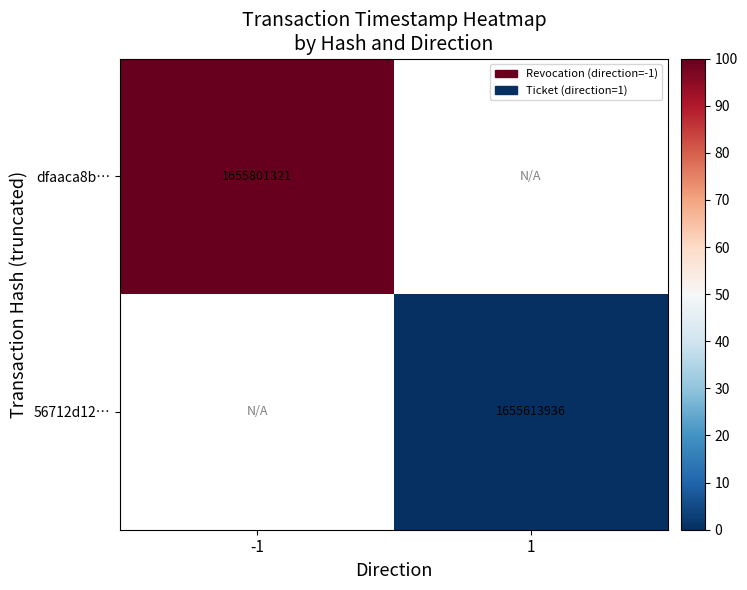

Count the number of data series in this chart.

2